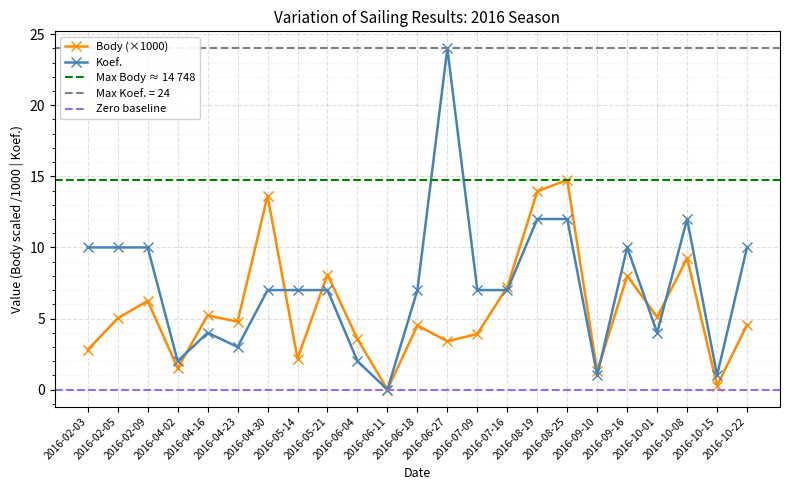

Count the number of data series in this chart.

2